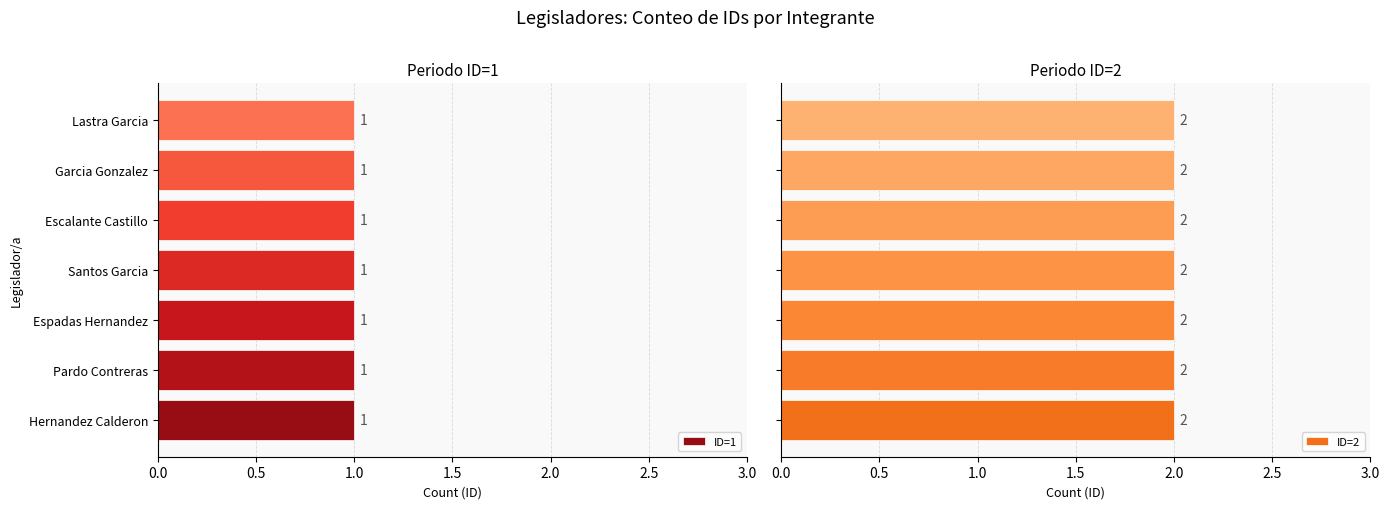

What is the maximum value for ID=2?

2